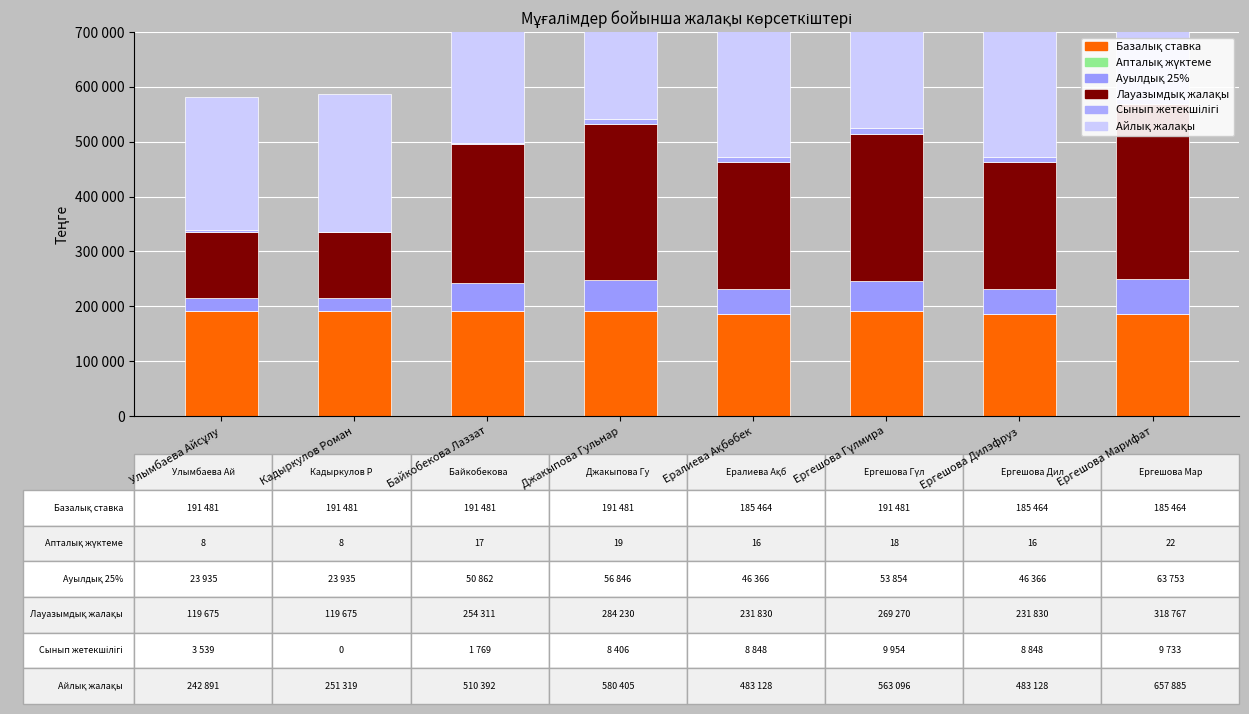

Reading right to left, extract all data points from this chart.

Базалық ставка: 185464.6	185464.6	191481.5	185464.6	191481.5	191481.5	191481.5	191481.5
Апталық жүктеме: 22.0	16.0	18.0	16.0	19.0	17.0	8.0	8.0
Ауылдық 25%: 63753.4	46366.1	53854.2	46366.1	56846.1	50862.3	23935.2	23935.2
Лауазымдық жалақы: 318767.2	231830.7	269270.9	231830.7	284230.4	254311.4	119676.0	119676.0
Сынып жетекшілігі: 9733.3	8848.5	9954.6	8848.5	8406.1	1769.7	0.0	3539.4
Айлық жалақы: 657886.0	483128.1	563096.4	483128.1	580405.9	510392.5	251319.5	242891.3